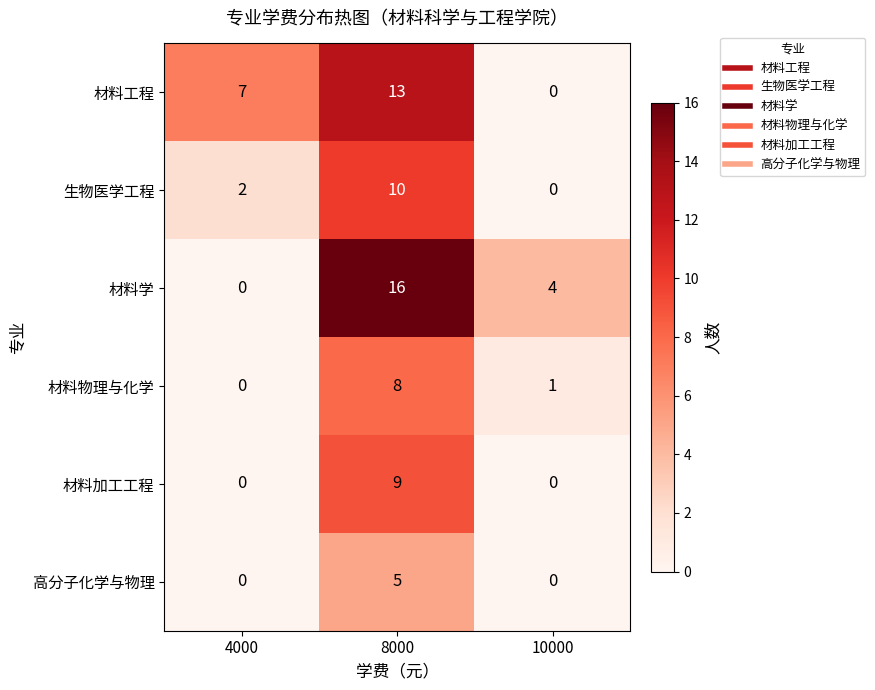

What value does the 材料物理与化学 series have at 8000?

8